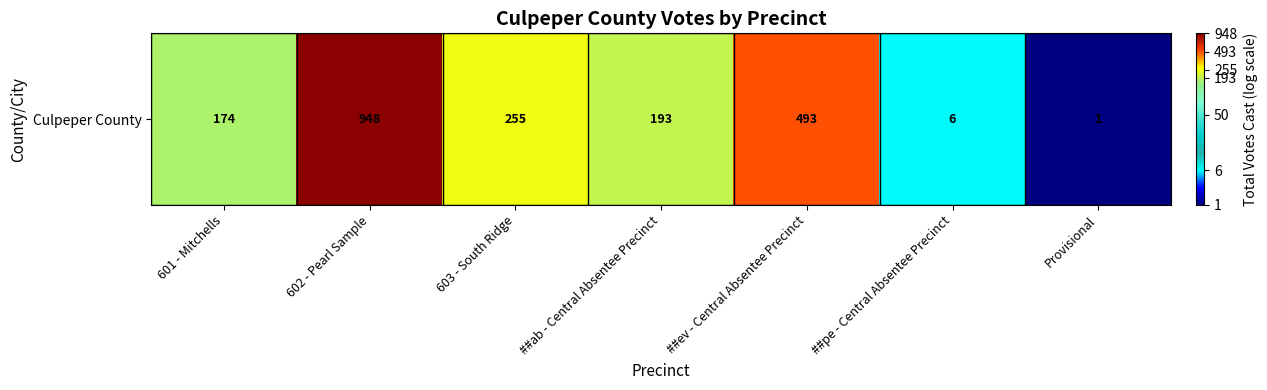

List the labels in order of value, largest first.

602 - Pearl Sample, ##ev - Central Absentee Precinct, 603 - South Ridge, ##ab - Central Absentee Precinct, 601 - Mitchells, ##pe - Central Absentee Precinct, Provisional